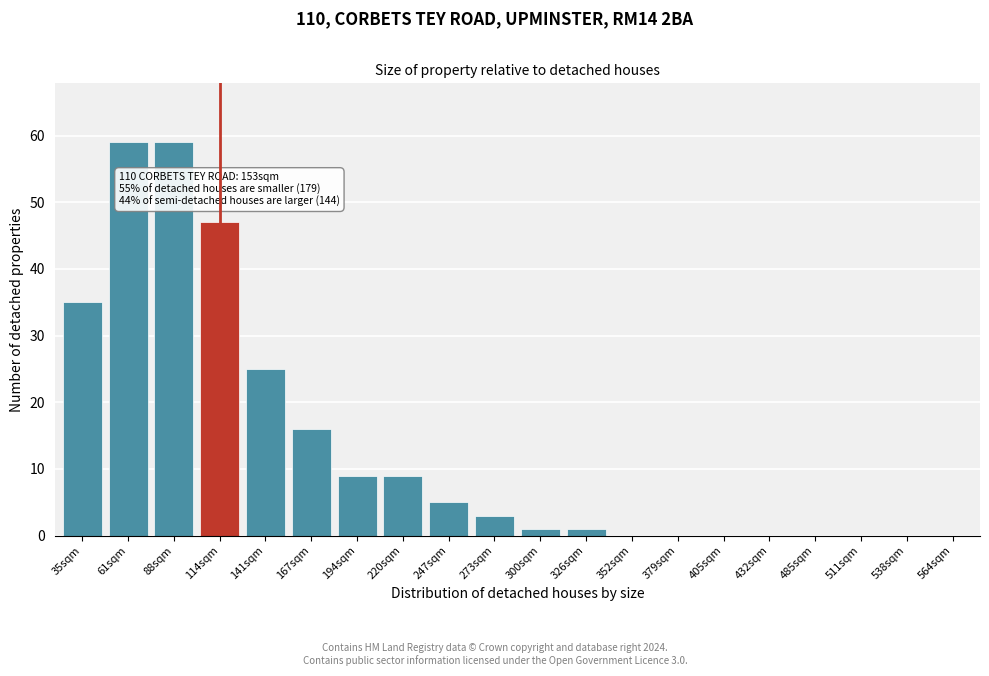

Reading right to left, what are all the values shown in this chart?

564sqm=0	538sqm=0	511sqm=0	485sqm=0	432sqm=0	405sqm=0	379sqm=0	352sqm=0	326sqm=1	300sqm=1	273sqm=3	247sqm=5	220sqm=9	194sqm=9	167sqm=16	141sqm=25	114sqm=47	88sqm=59	61sqm=59	35sqm=35